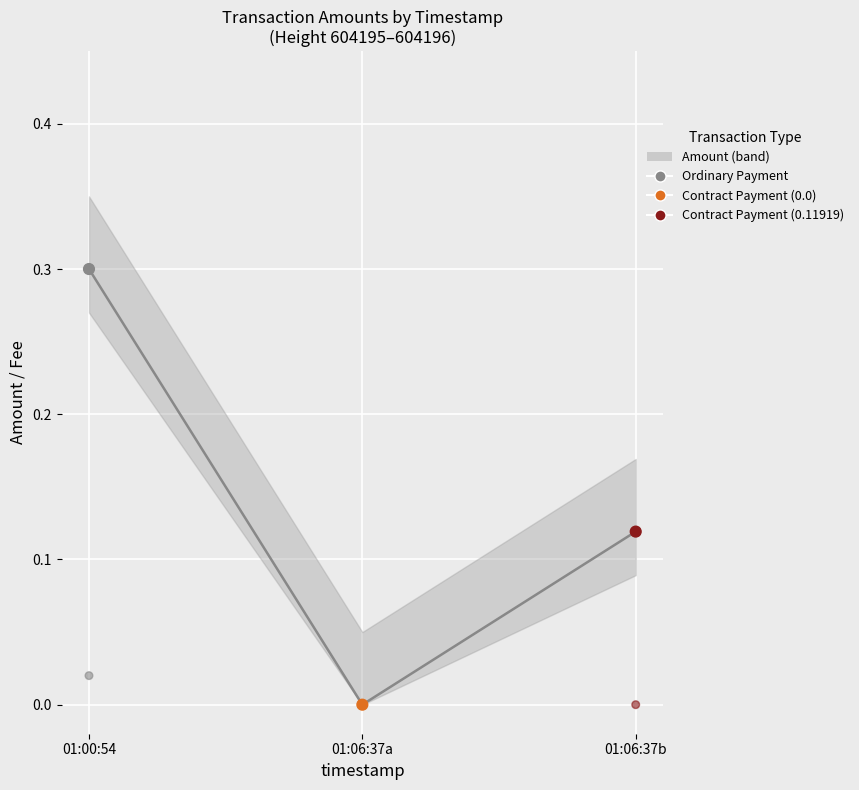

Which series contains the highest Y value?

Amount